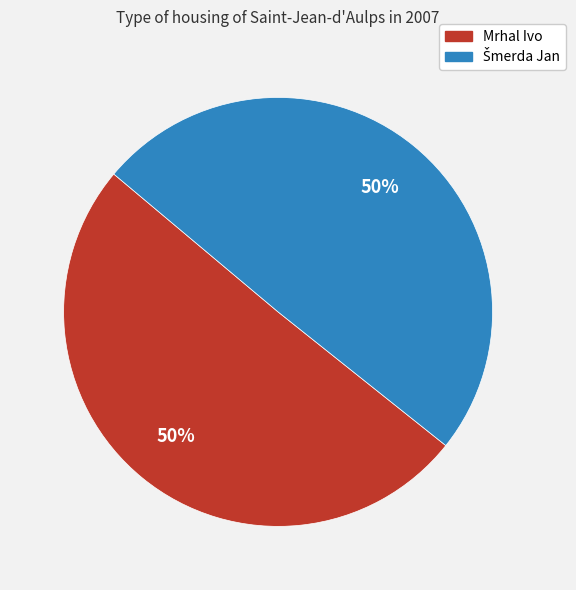

What percentage is the Mrhal Ivo slice, to the nearest percent?

50%